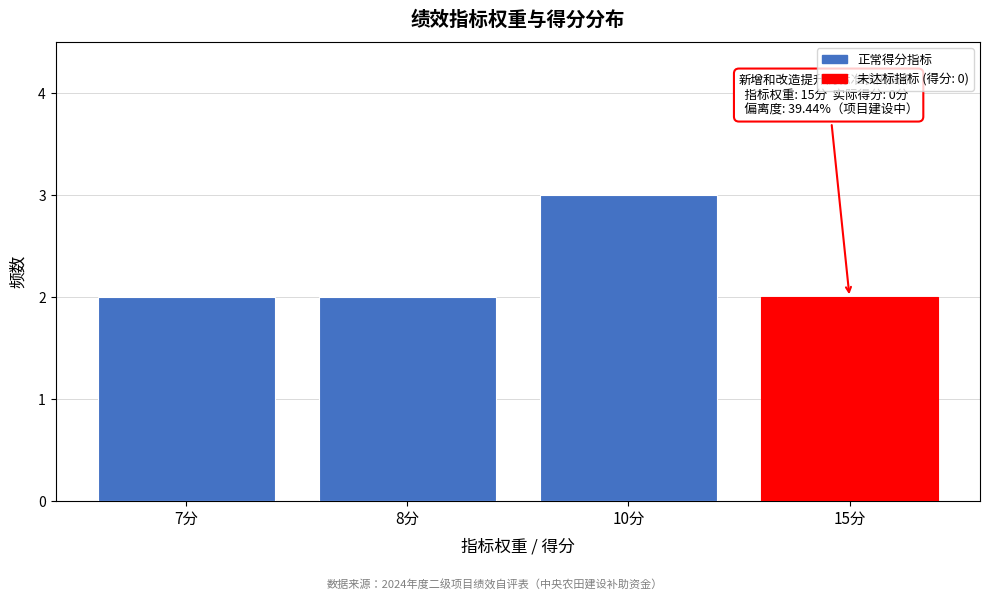

Reading left to right, transcribe all the data shown in this chart.

2	2	3	2